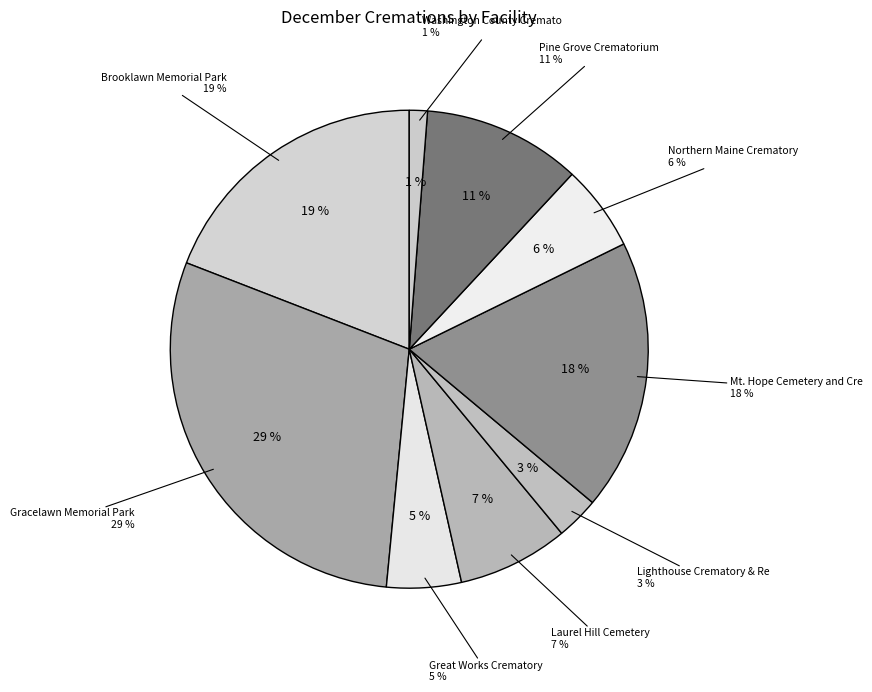

True or false: Washington County Crematorium accounts for 1% of the total.

True